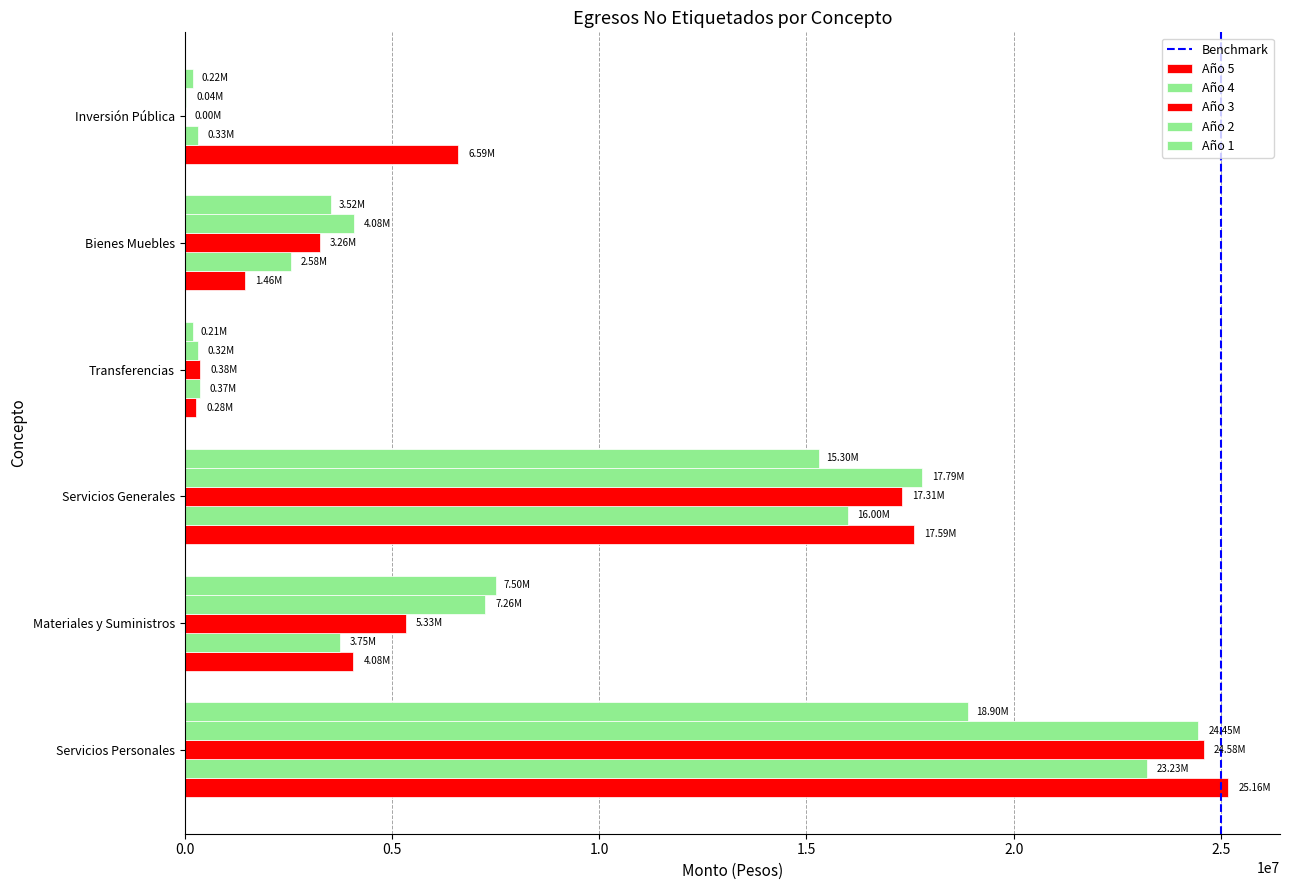

How many values in the Año 2 series exceed 7258317?

3